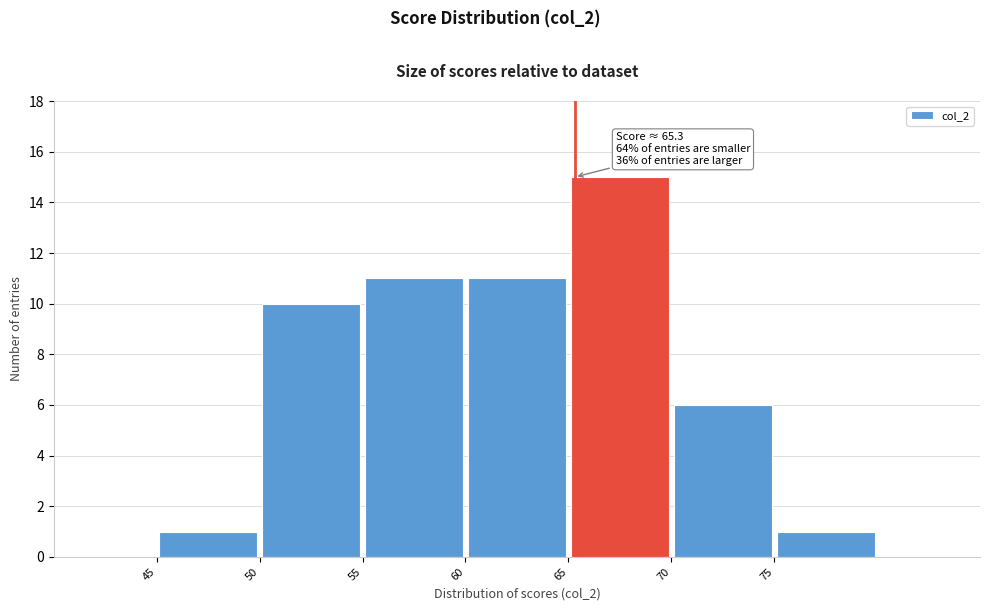

Over which range of the x-axis is the bar tallest?

65 to 70